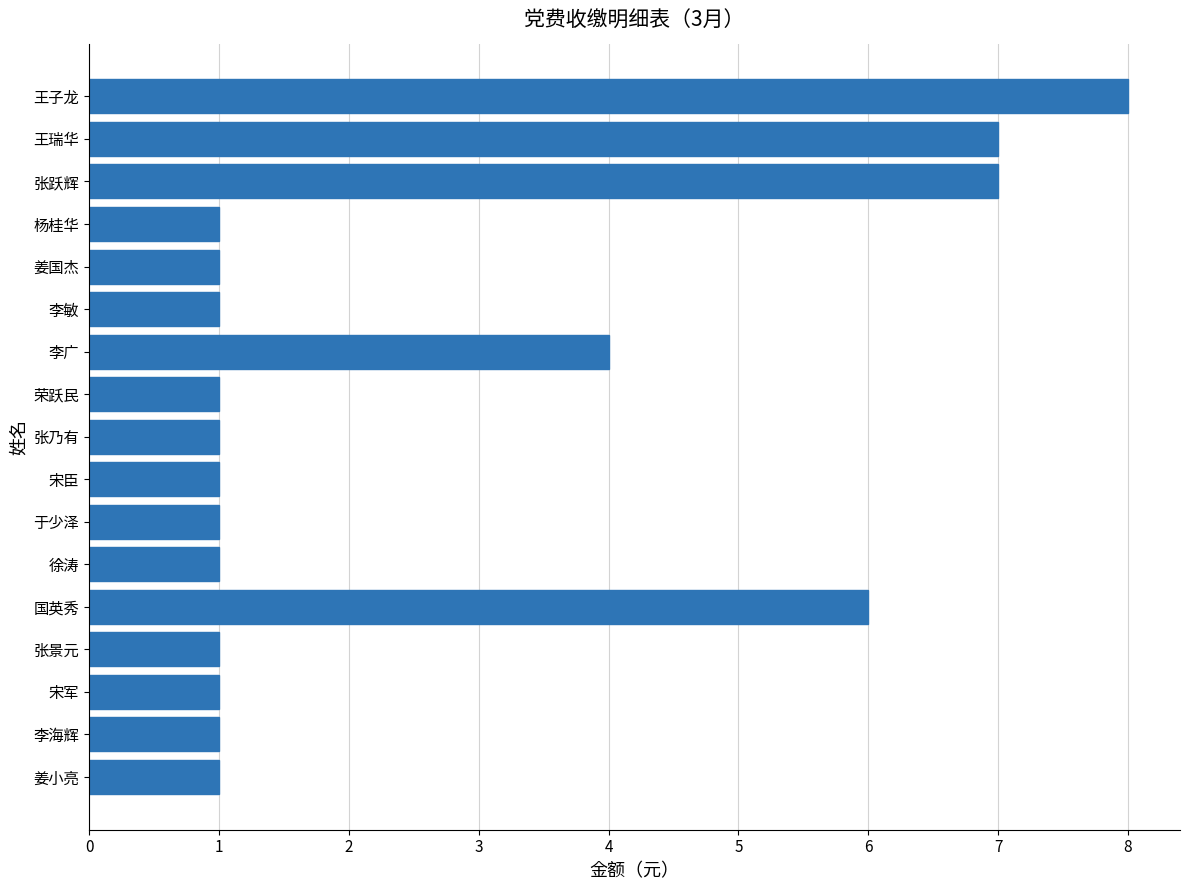

Which label corresponds to the largest value in the chart?

王子龙